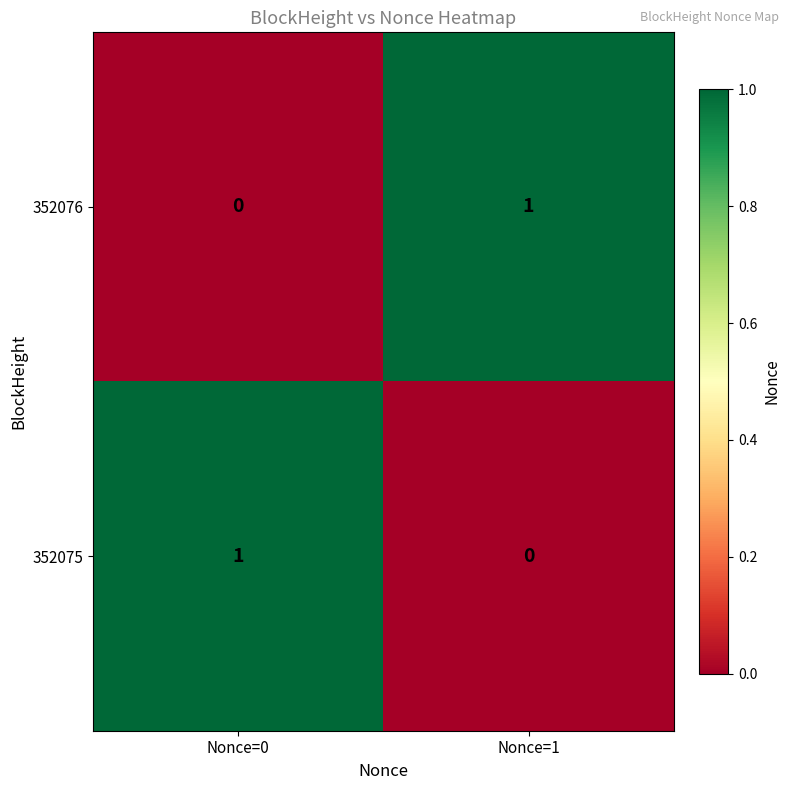

Is the value of 352076 at Nonce=1 greater than the value of 352075 at Nonce=1?

Yes